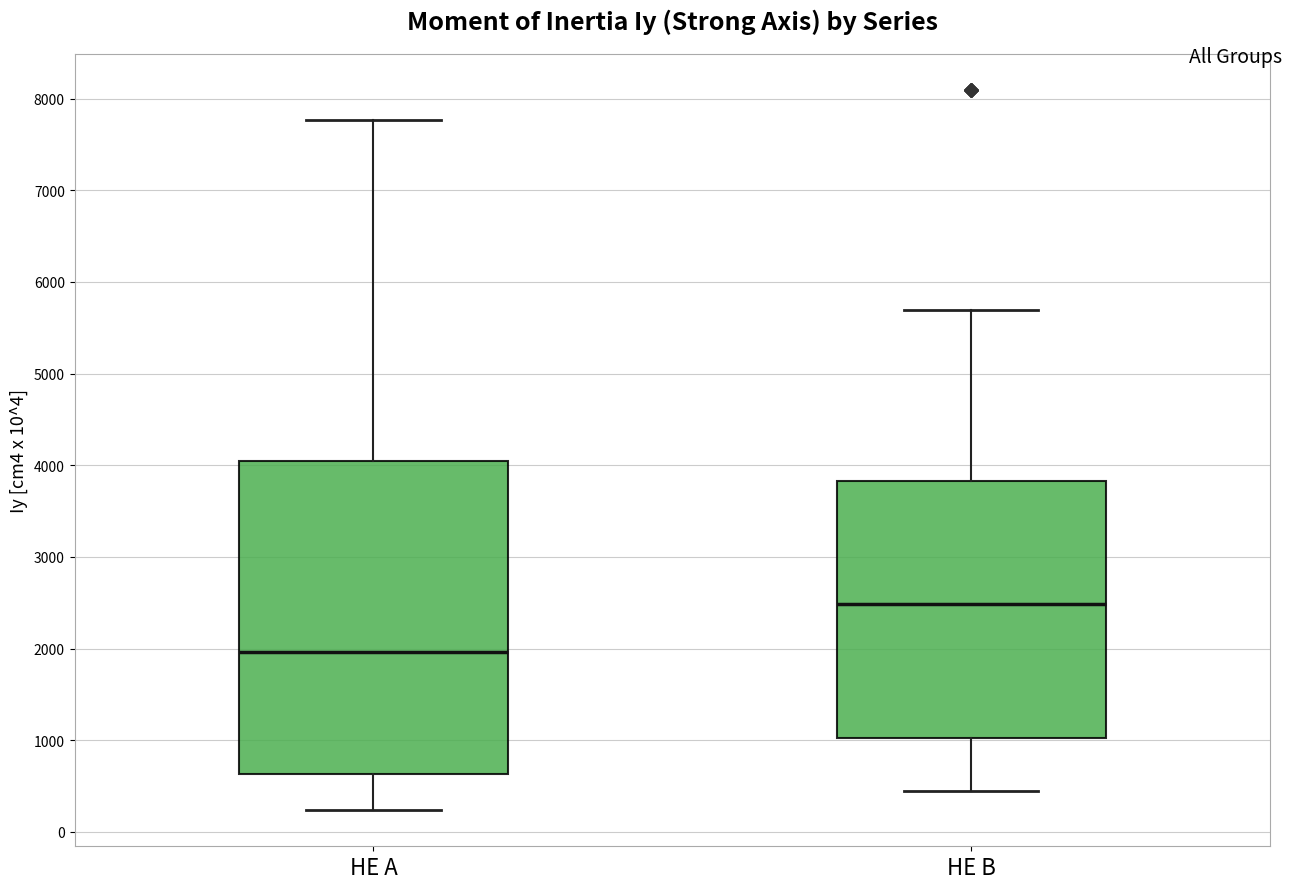

Reading left to right, read every box against the y-axis: the position of its median line, the range the box covers, and the ends of its whiskers. The values are not printed on the chart, so give them approximately, as read against the axis.

HE A: median 2000, box 600 to 4100, whiskers 200 to 7800
HE B: median 2500, box 1000 to 3800, whiskers 400 to 5700